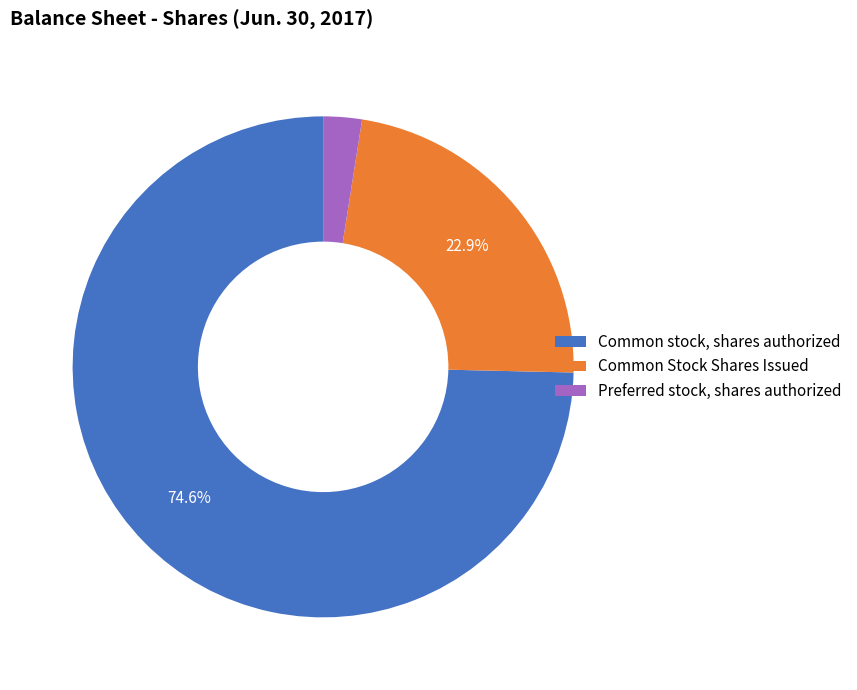

Which category has the smallest portion of the pie?

Preferred stock, shares authorized